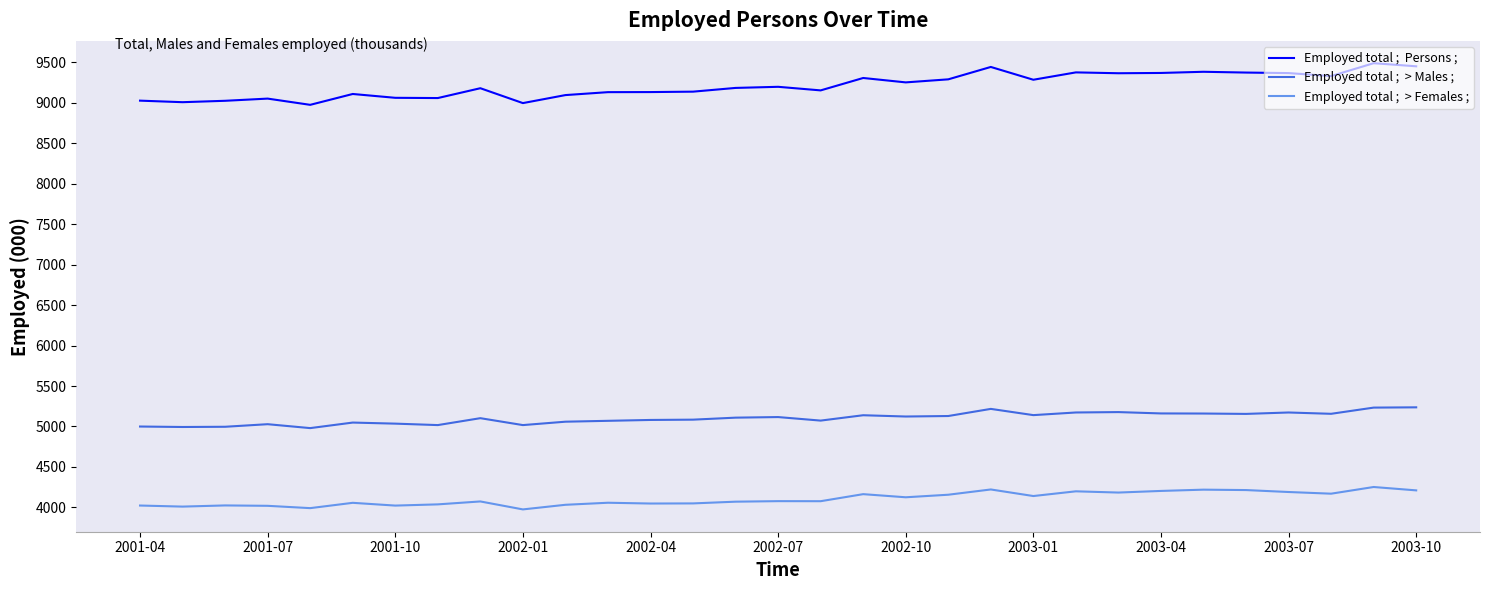

What is the maximum value shown in the chart?

9486.1